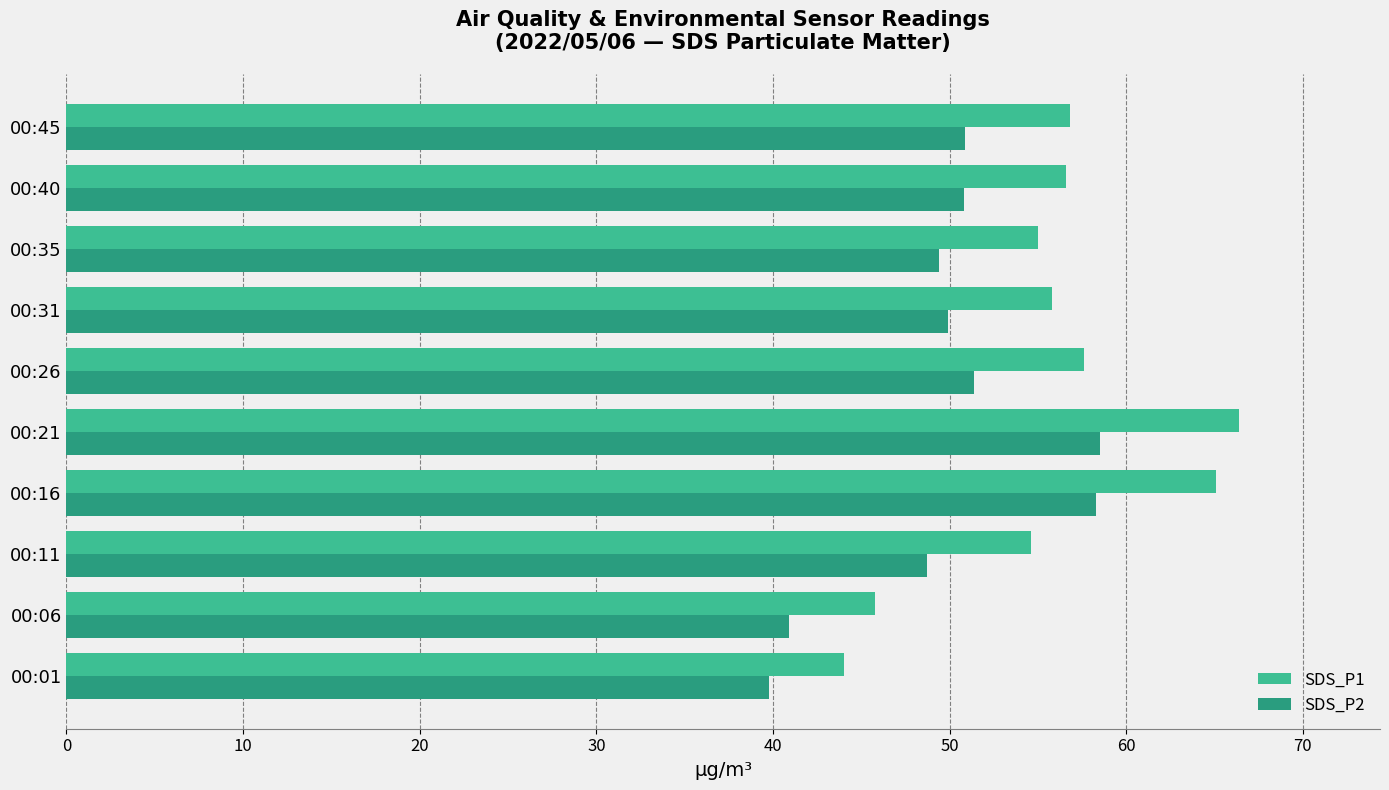

Is the value of SDS_P1 at 00:06 greater than the value of SDS_P2 at 00:06?

Yes